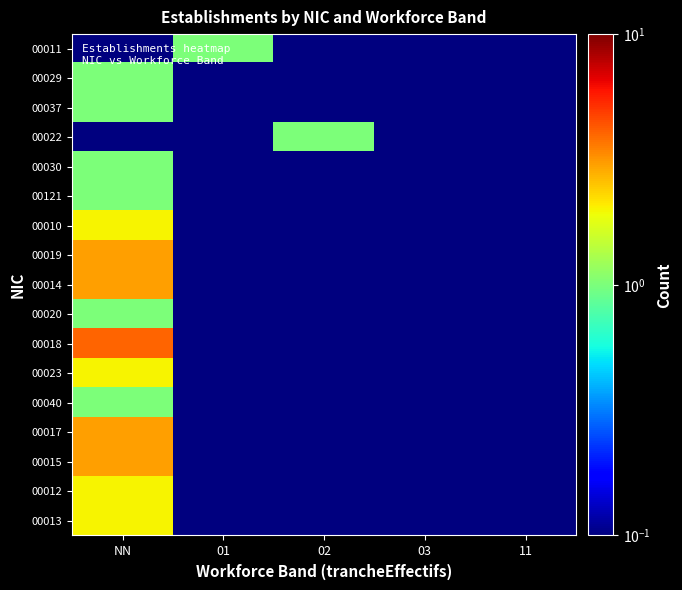

Reading left to right, list all the values displayed in this chart.

00011: NN=0.1	01=1.0	02=0.1	03=0.1	11=0.1
00029: NN=1.0	01=0.1	02=0.1	03=0.1	11=0.1
00037: NN=1.0	01=0.1	02=0.1	03=0.1	11=0.1
00022: NN=0.1	01=0.1	02=1.0	03=0.1	11=0.1
00030: NN=1.0	01=0.1	02=0.1	03=0.1	11=0.1
00121: NN=1.0	01=0.1	02=0.1	03=0.1	11=0.1
00010: NN=2.0	01=0.1	02=0.1	03=0.1	11=0.1
00019: NN=3.0	01=0.1	02=0.1	03=0.1	11=0.1
00014: NN=3.0	01=0.1	02=0.1	03=0.1	11=0.1
00020: NN=1.0	01=0.1	02=0.1	03=0.1	11=0.1
00018: NN=4.0	01=0.1	02=0.1	03=0.1	11=0.1
00023: NN=2.0	01=0.1	02=0.1	03=0.1	11=0.1
00040: NN=1.0	01=0.1	02=0.1	03=0.1	11=0.1
00017: NN=3.0	01=0.1	02=0.1	03=0.1	11=0.1
00015: NN=3.0	01=0.1	02=0.1	03=0.1	11=0.1
00012: NN=2.0	01=0.1	02=0.1	03=0.1	11=0.1
00013: NN=2.0	01=0.1	02=0.1	03=0.1	11=0.1